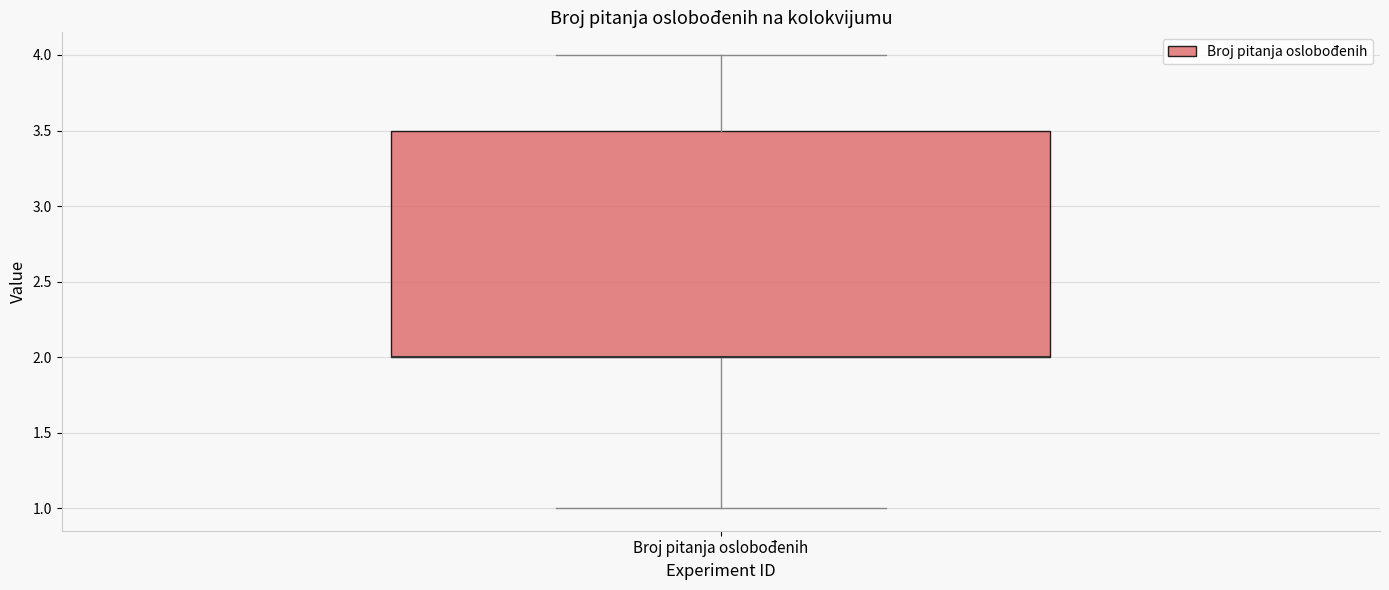

Transcribe this box plot: give where the median line is, the range the box spans, and where the two whiskers end, as read against the y-axis. The values are not printed on the chart, so give them approximately, as read against the axis.

median 2.0 (drawn on the box's lower edge), box 2.0 to 3.5, whiskers 1.0 to 4.0